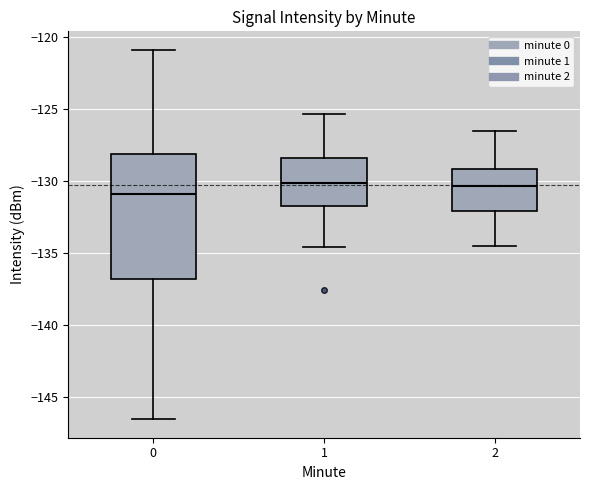

Reading left to right, read every box against the y-axis: the position of its median line, the range the box covers, and the ends of its whiskers. The values are not printed on the chart, so give them approximately, as read against the axis.

0: median -131.0, box -137.0 to -128.0, whiskers -146.5 to -121.0
1: median -130.0, box -131.5 to -128.5, whiskers -134.5 to -125.5
2: median -130.5, box -132.0 to -129.0, whiskers -134.5 to -126.5